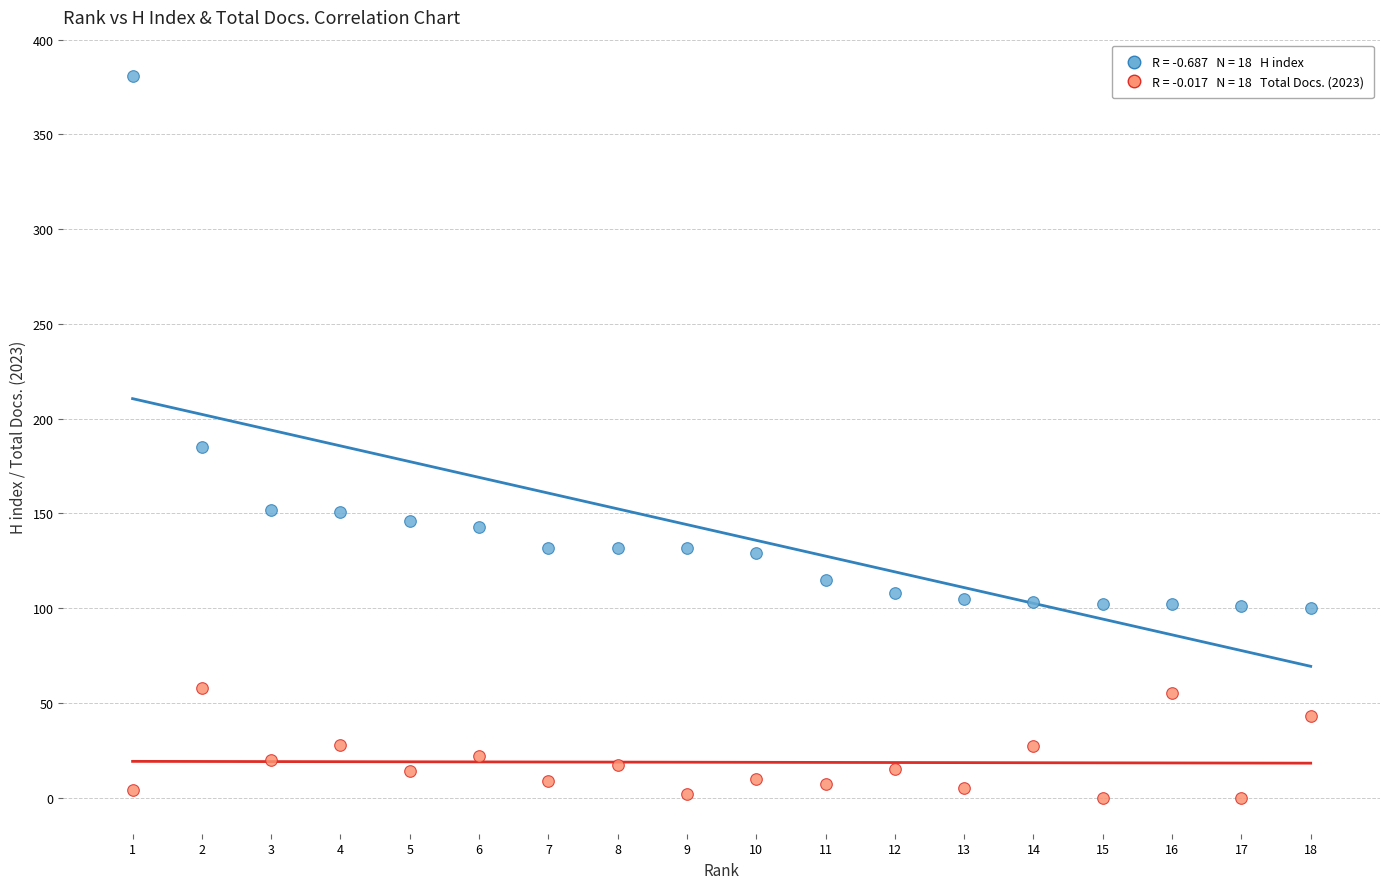

Across all series, what Y value is closest to 190?

185